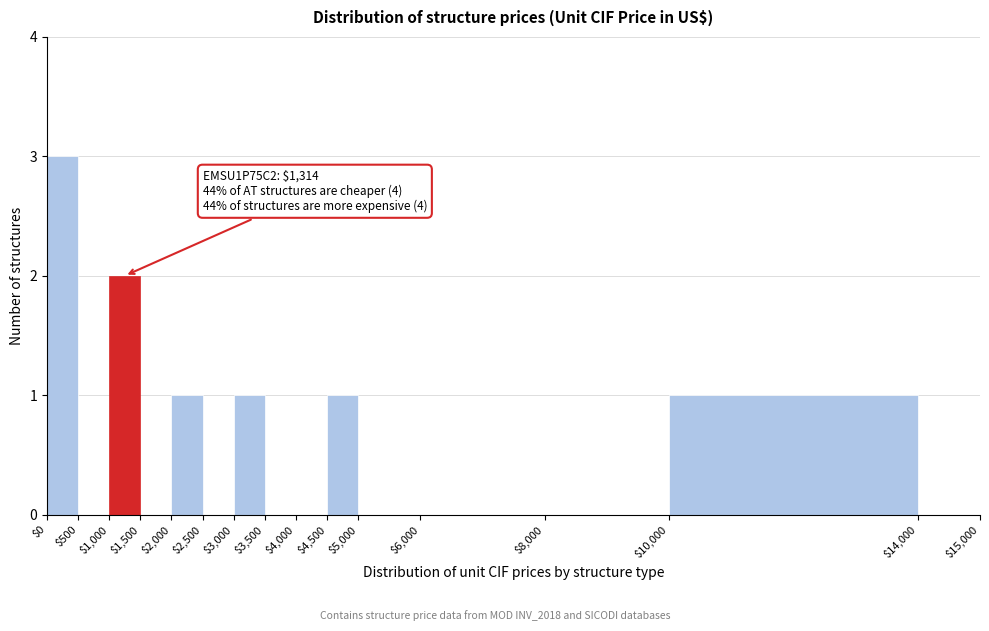

Over which range of the x-axis is the bar tallest?

$0 to $500